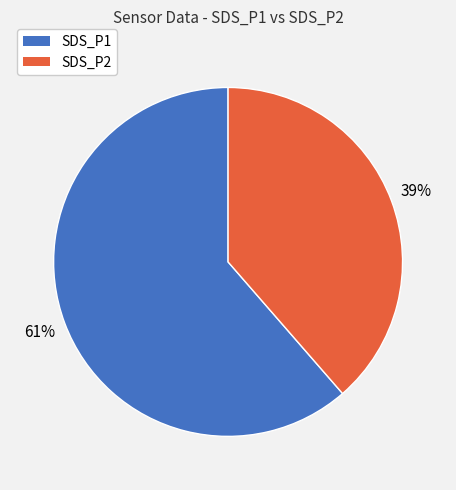

To the nearest percent, what is the combined percentage of SDS_P1 and SDS_P2?

100%